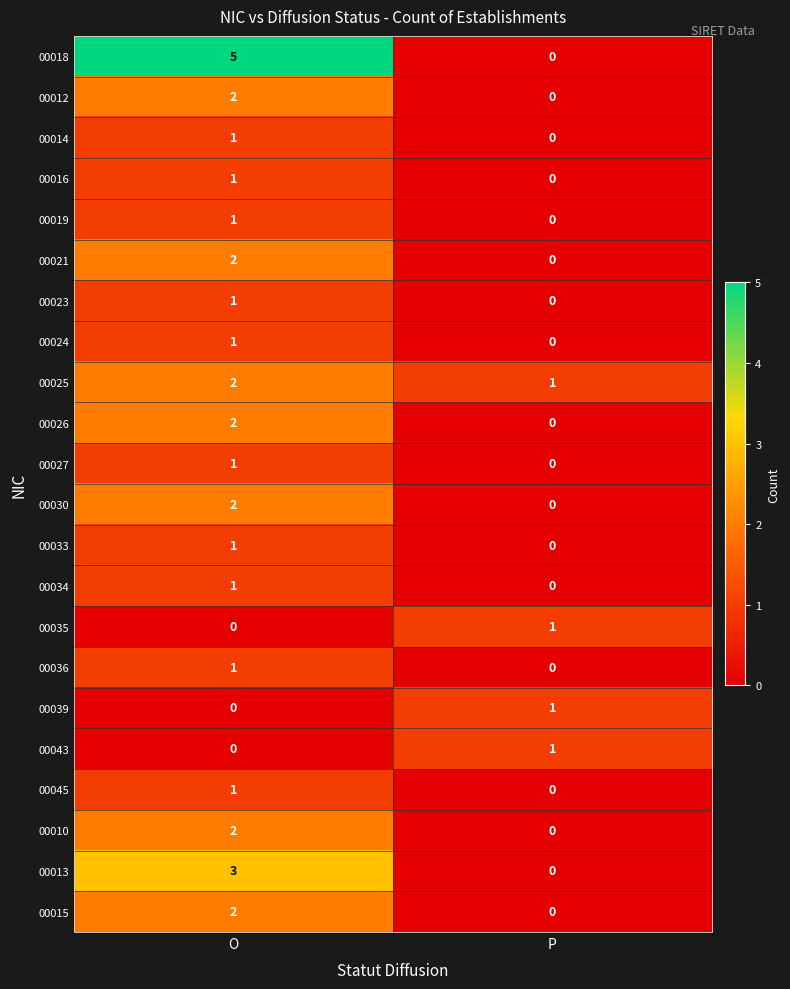

The 00027 series shows 1 at P. True or false?

False